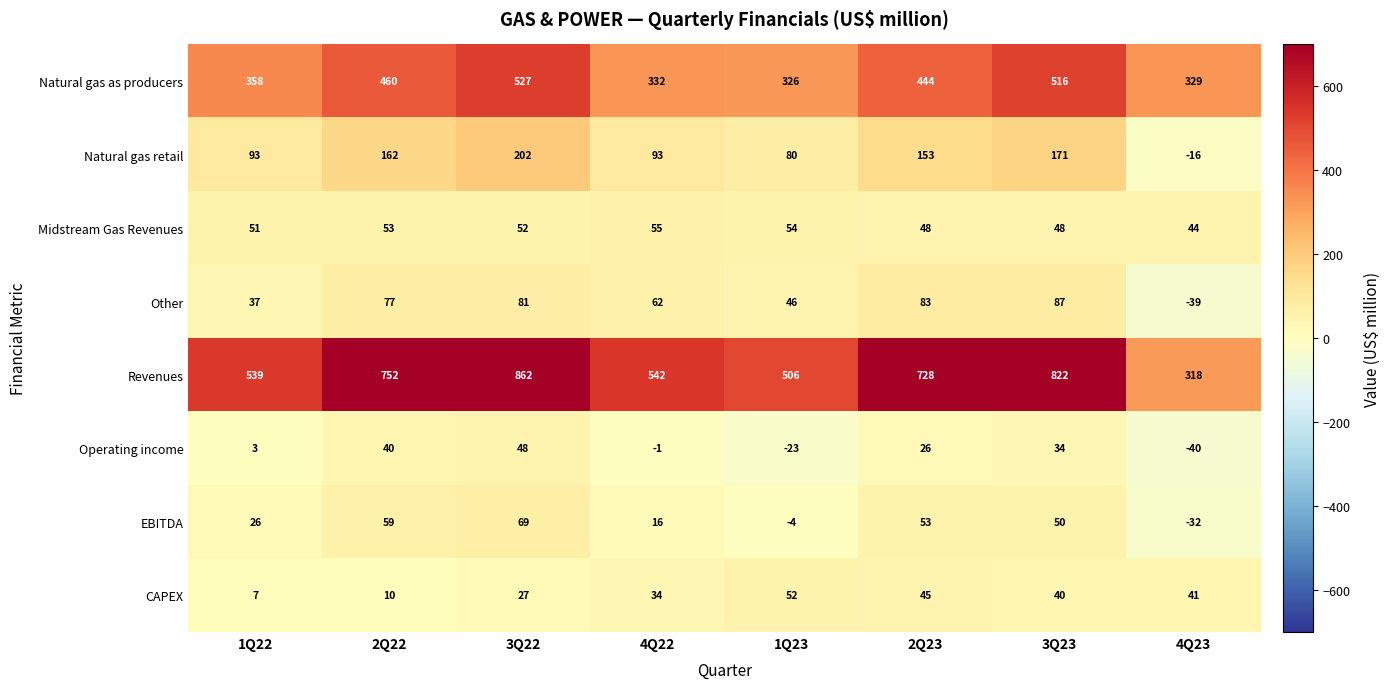

What is the difference between the maximum and minimum values in the Natural gas as producers series?

201